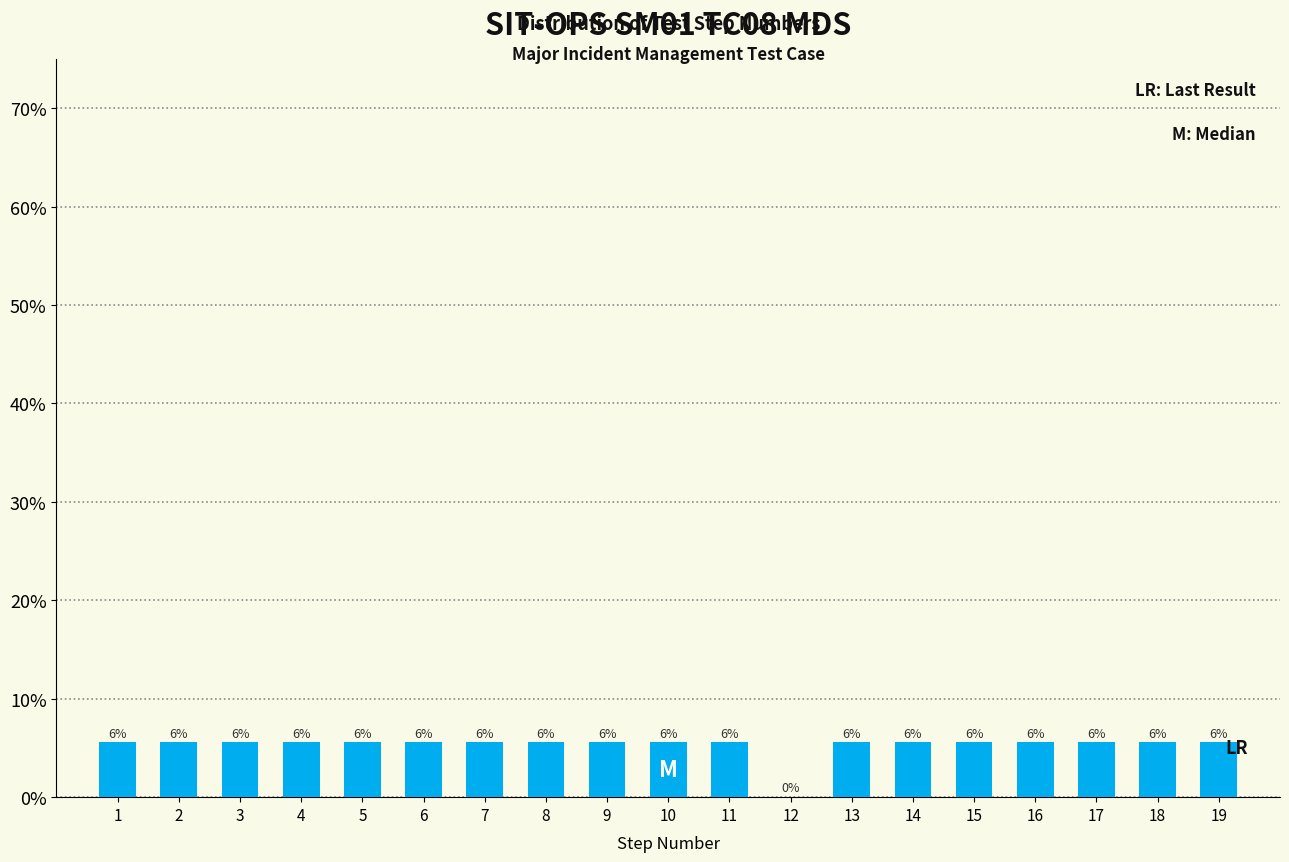

Are the bars horizontal?

No